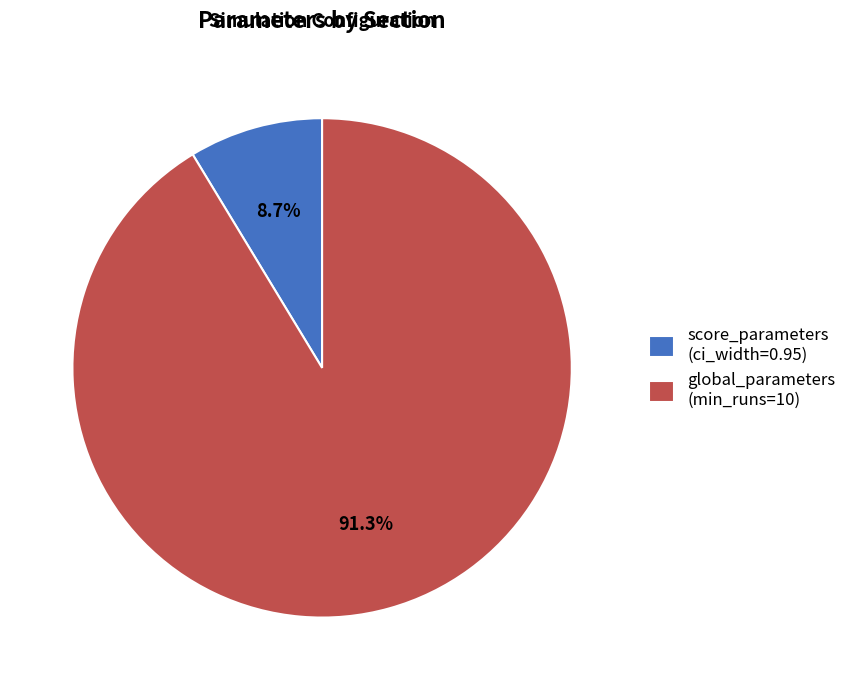

Between global_parameters (min_runs=10) and score_parameters (ci_width=0.95), which is larger?

global_parameters (min_runs=10)